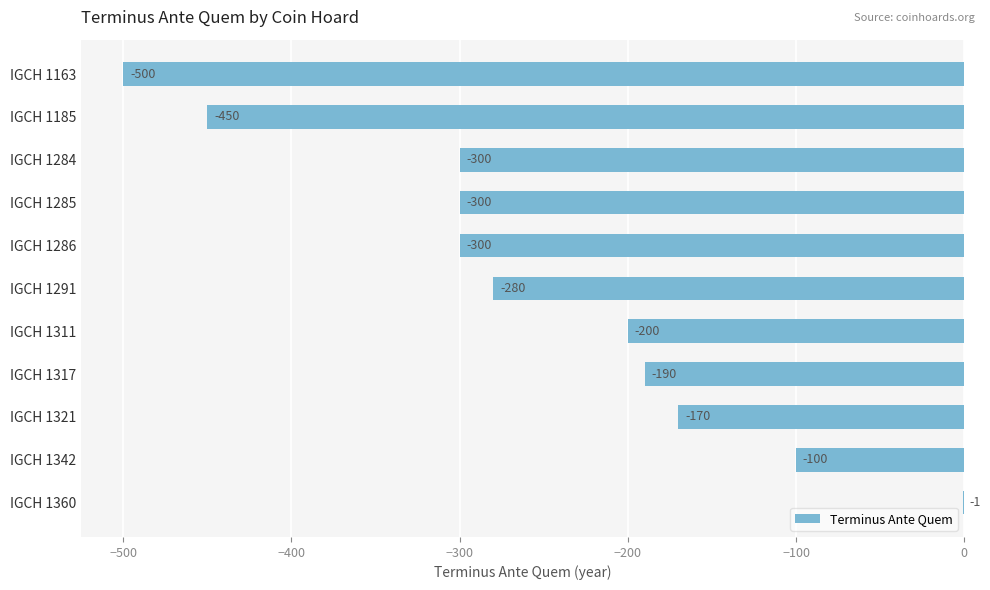

The chart shows a value of -647 at IGCH 1185. True or false?

False